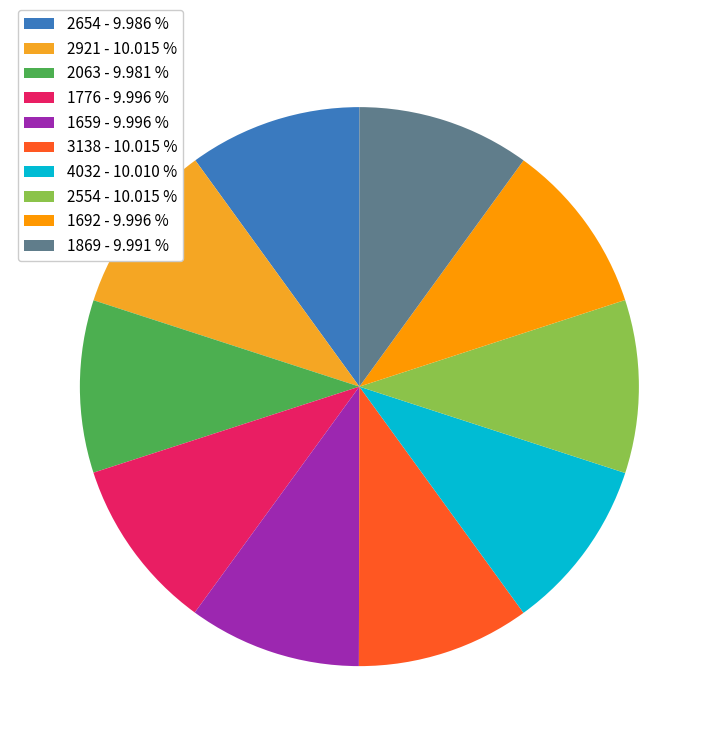

To the nearest percent, what percentage of the pie is 1659?

10%